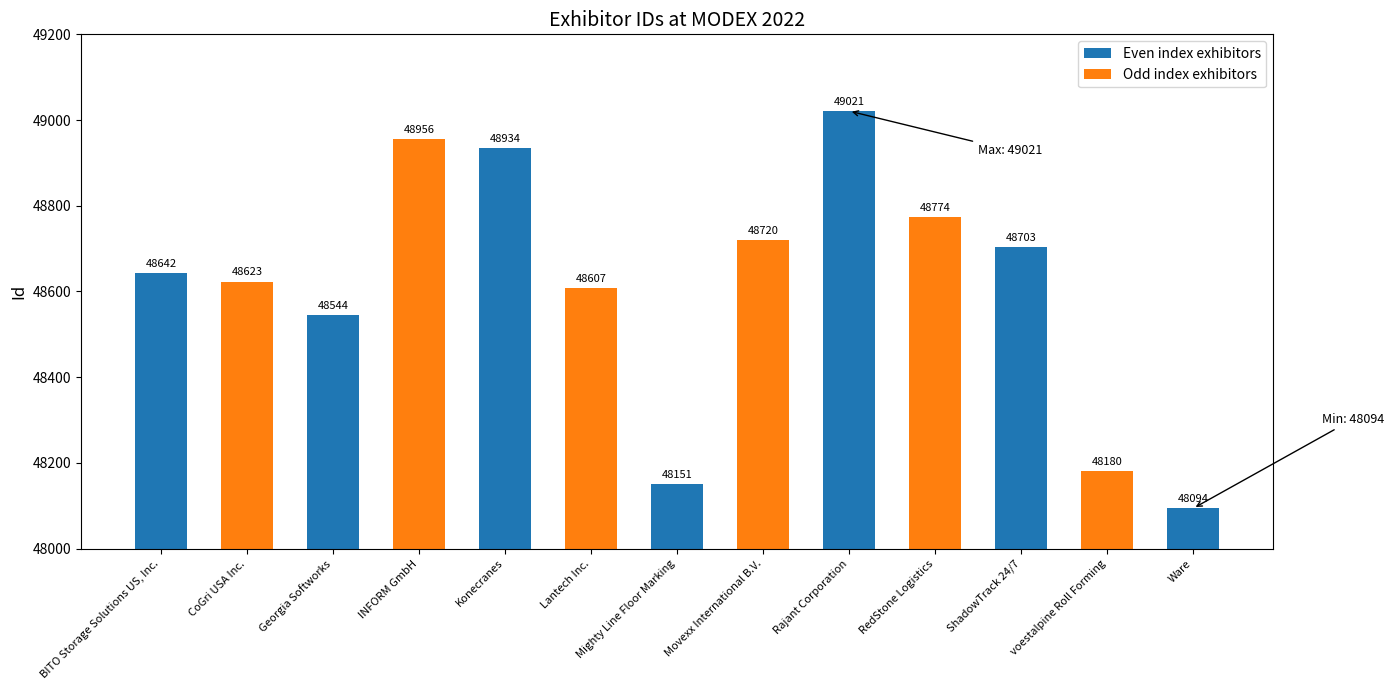

Reading right to left, transcribe all the data shown in this chart.

Ware=48094	voestalpine Roll Forming=48180	ShadowTrack 24/7=48703	RedStone Logistics=48774	Rajant Corporation=49021	Movexx International B.V.=48720	Mighty Line Floor Marking=48151	Lantech Inc.=48607	Konecranes=48934	INFORM GmbH=48956	Georgia Softworks=48544	CoGri USA Inc.=48623	BITO Storage Solutions US, Inc.=48642